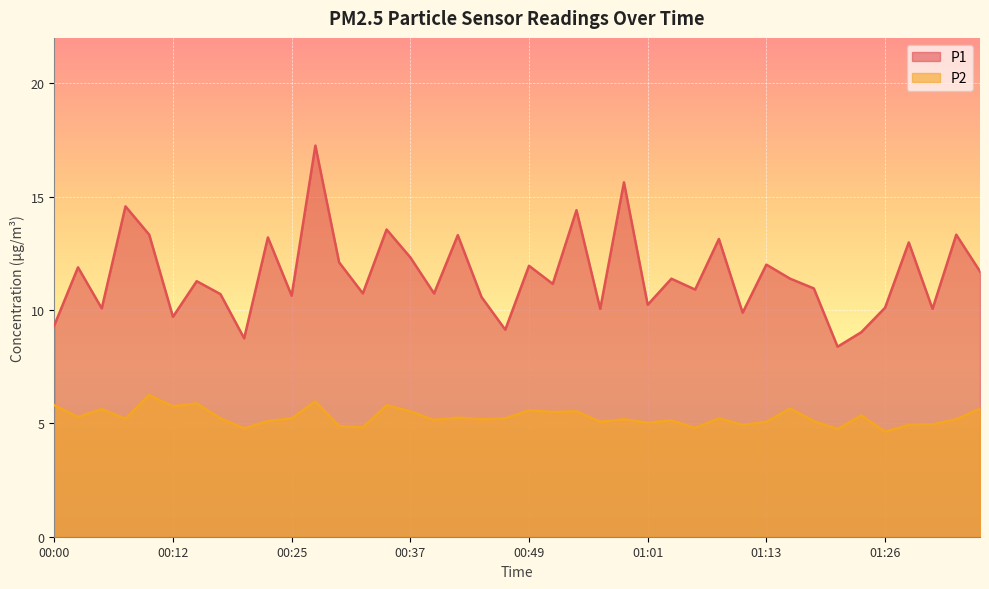

Rank the series by their average value, from highest to lowest.

P1, P2